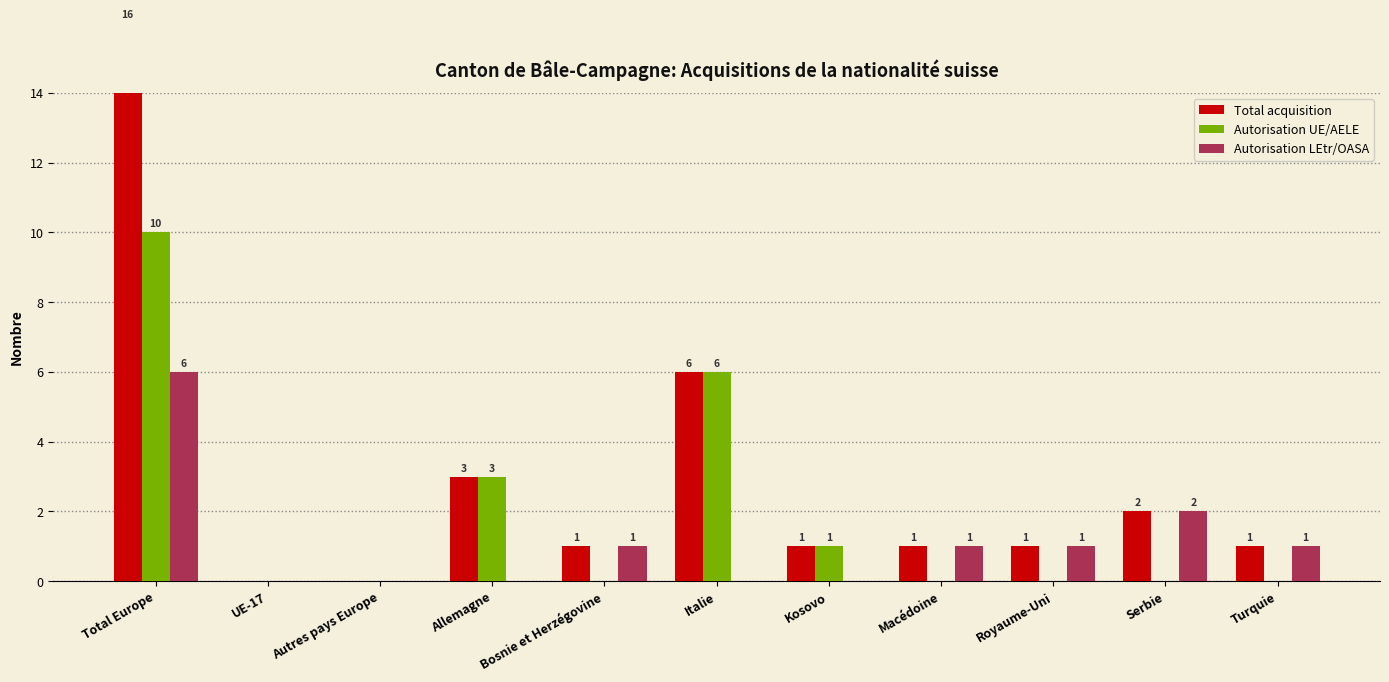

At which label is Autorisation UE/AELE closest to 5?

Italie